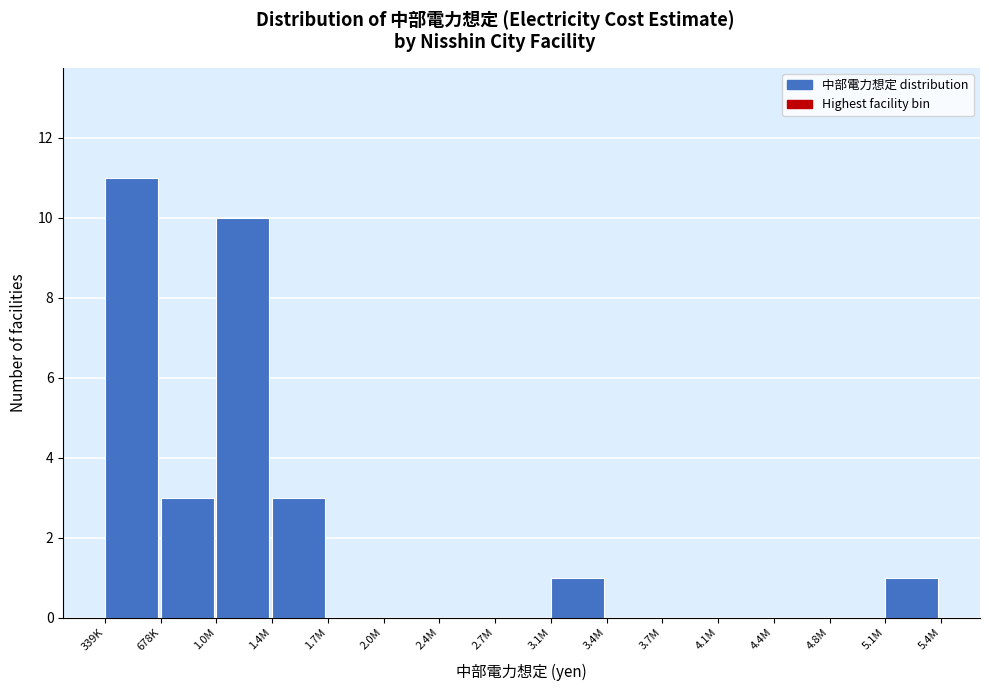

Reading left to right, transcribe all the data shown in this chart.

339K=11	678K=3	1.0M=10	1.4M=3	1.7M=0	2.0M=0	2.4M=0	2.7M=0	3.1M=1	3.4M=0	3.7M=0	4.1M=0	4.4M=0	4.8M=0	5.1M=1